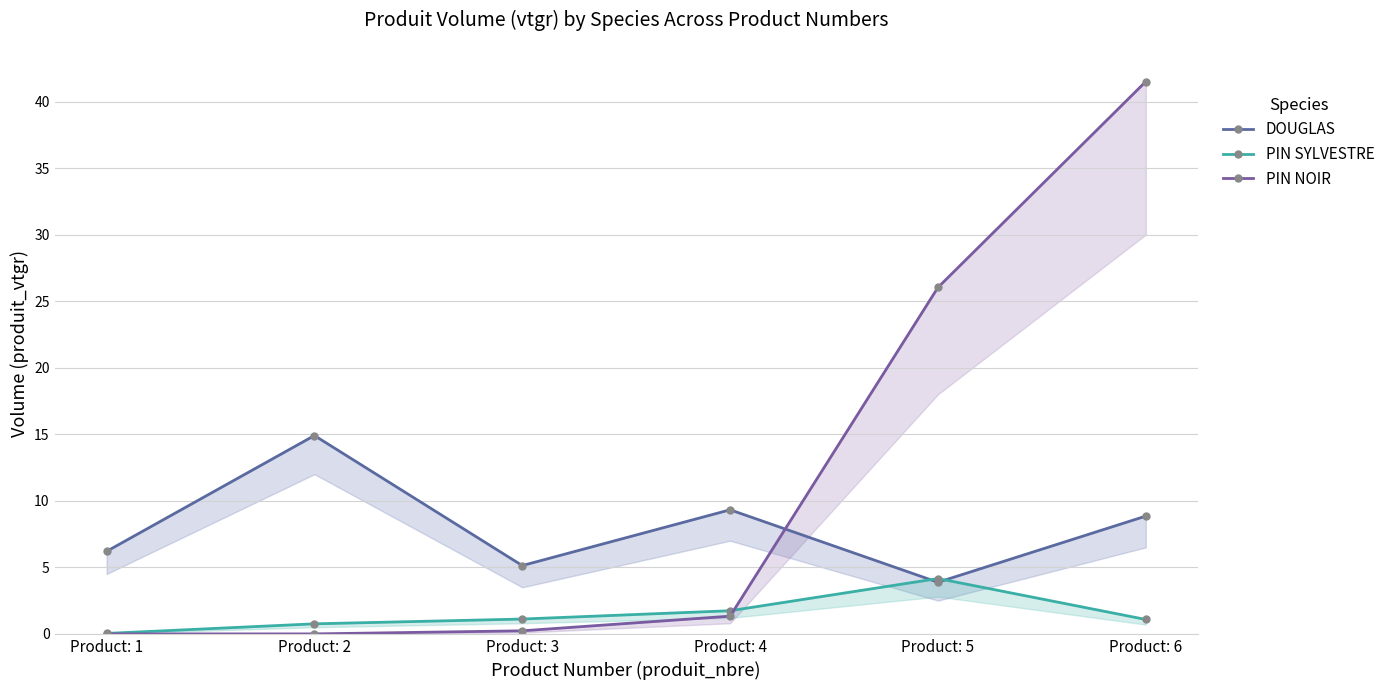

At which label does PIN NOIR reach its minimum?

Product: 1